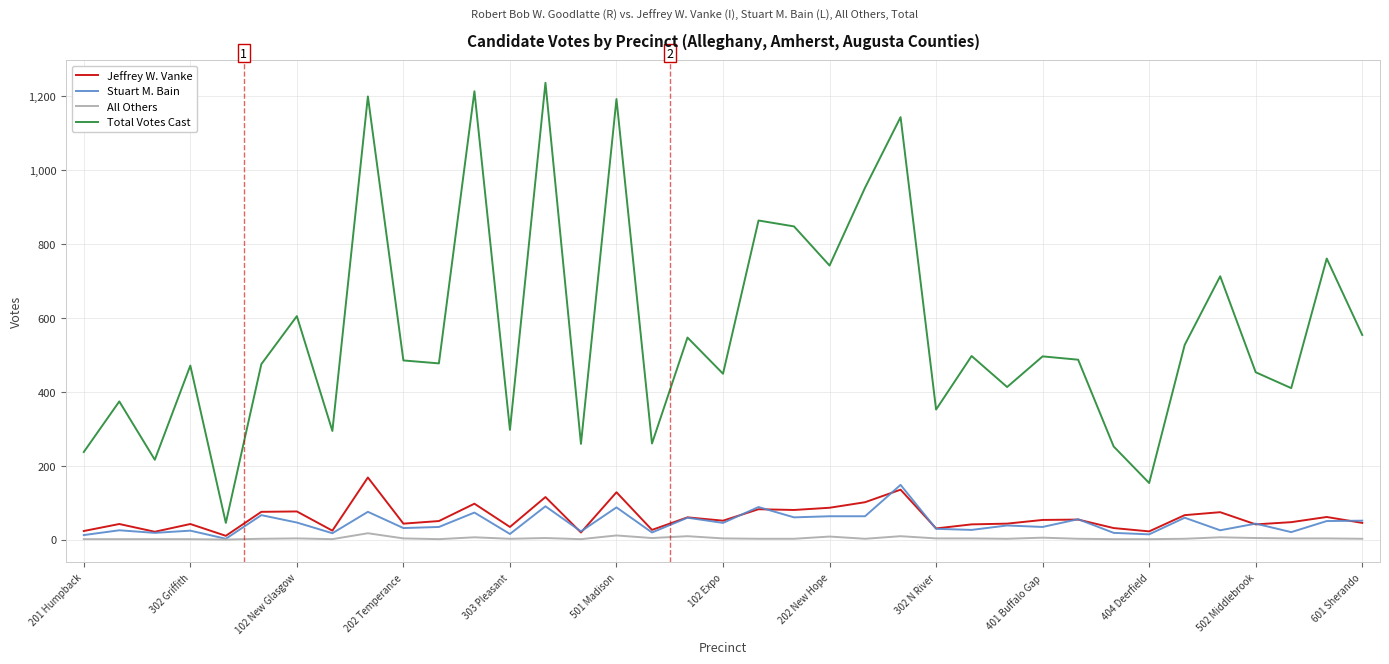

Which series has the largest total across all categories?

Total Votes Cast